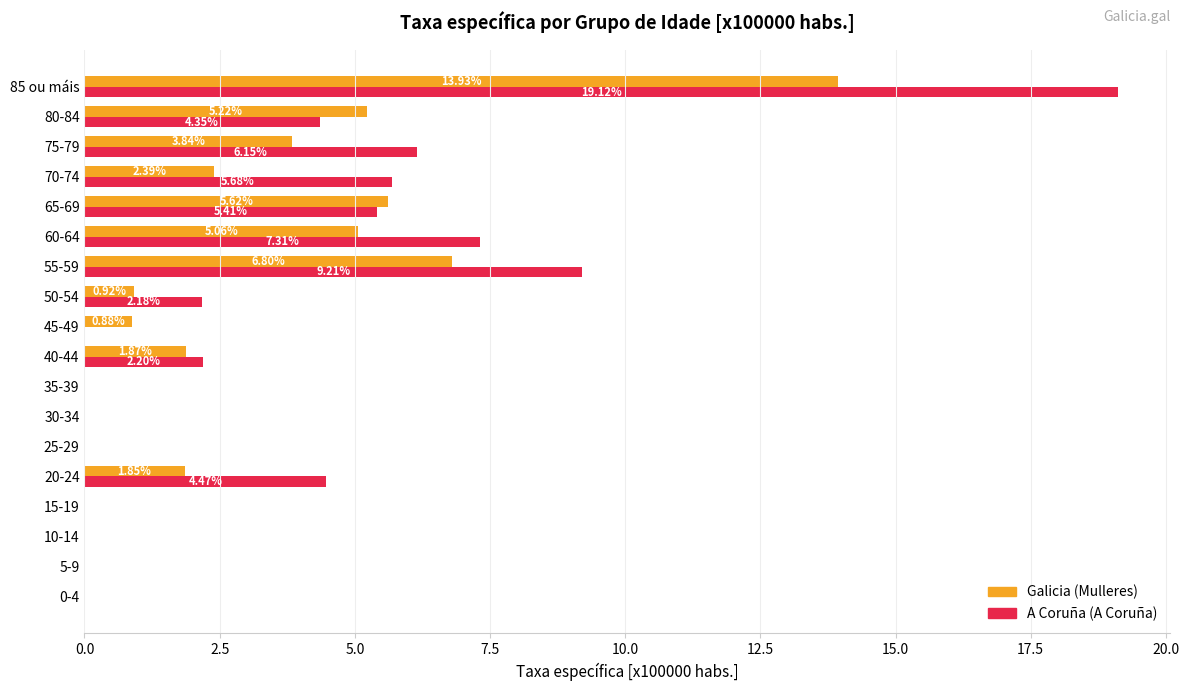

What is the total value across all series at 70-74?

8.1